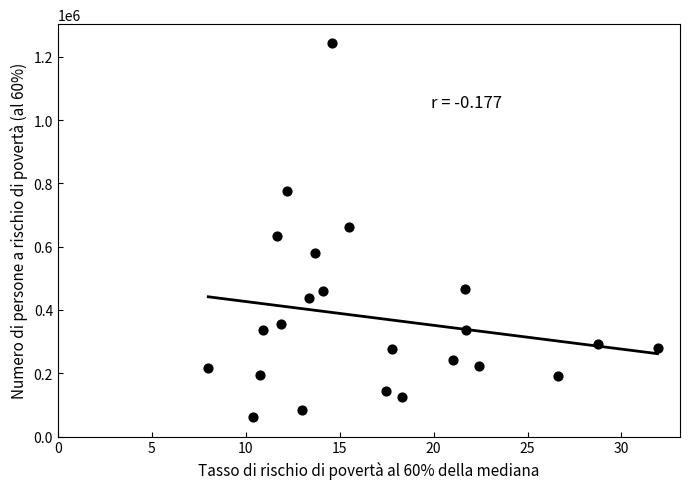

What is the range of Y values (max minus min)?

1181963.4